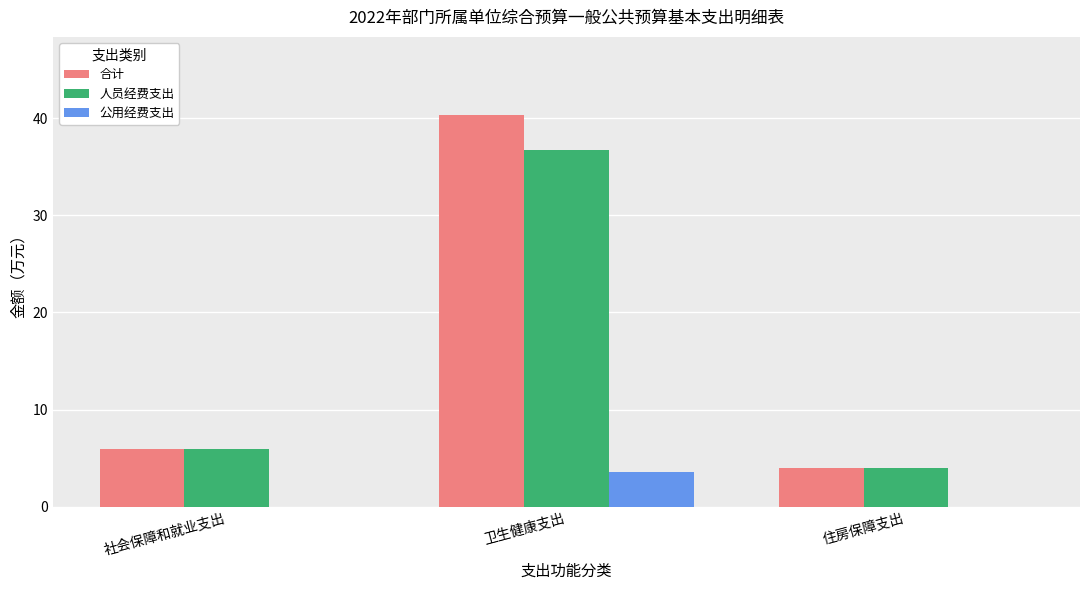

Reading right to left, extract all data points from this chart.

合计: 住房保障支出=4.0	卫生健康支出=40.3	社会保障和就业支出=5.9
人员经费支出: 住房保障支出=4.0	卫生健康支出=36.7	社会保障和就业支出=5.9
公用经费支出: 住房保障支出=0.0	卫生健康支出=3.6	社会保障和就业支出=0.0